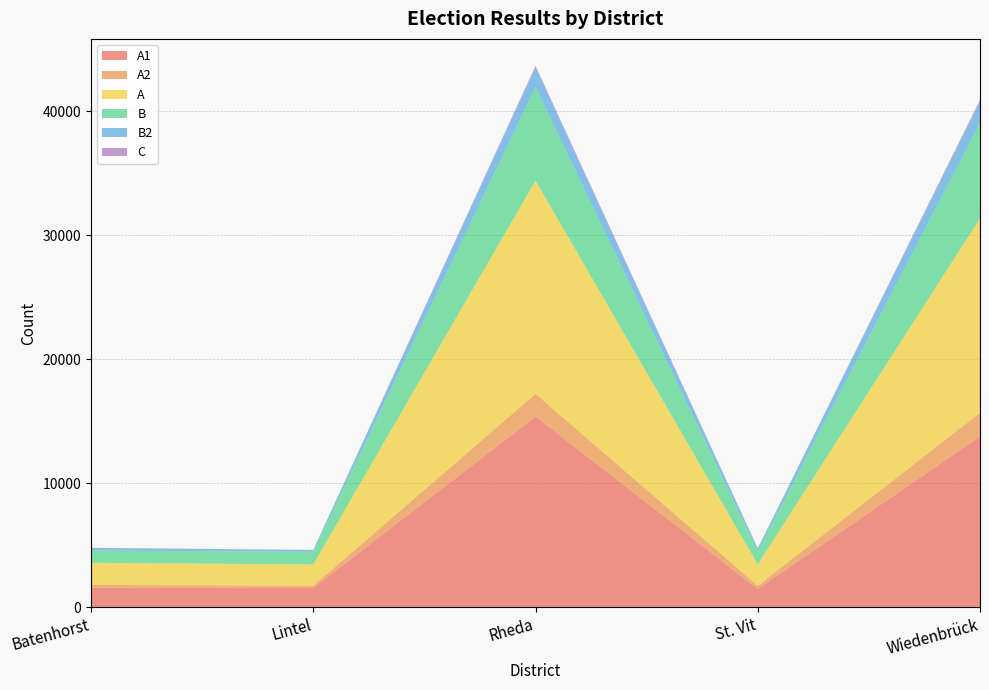

Reading left to right, transcribe all the data shown in this chart.

A1: Batenhorst=1564	Lintel=1542	Rheda=15361	St. Vit=1460	Wiedenbrück=13753
A2: Batenhorst=219	Lintel=176	Rheda=1833	St. Vit=259	Wiedenbrück=1913
A: Batenhorst=1783	Lintel=1718	Rheda=17194	St. Vit=1719	Wiedenbrück=15666
B: Batenhorst=1004	Lintel=1015	Rheda=7535	St. Vit=1057	Wiedenbrück=7706
B2: Batenhorst=197	Lintel=151	Rheda=1578	St. Vit=228	Wiedenbrück=1701
C: Batenhorst=9	Lintel=7	Rheda=135	St. Vit=14	Wiedenbrück=142